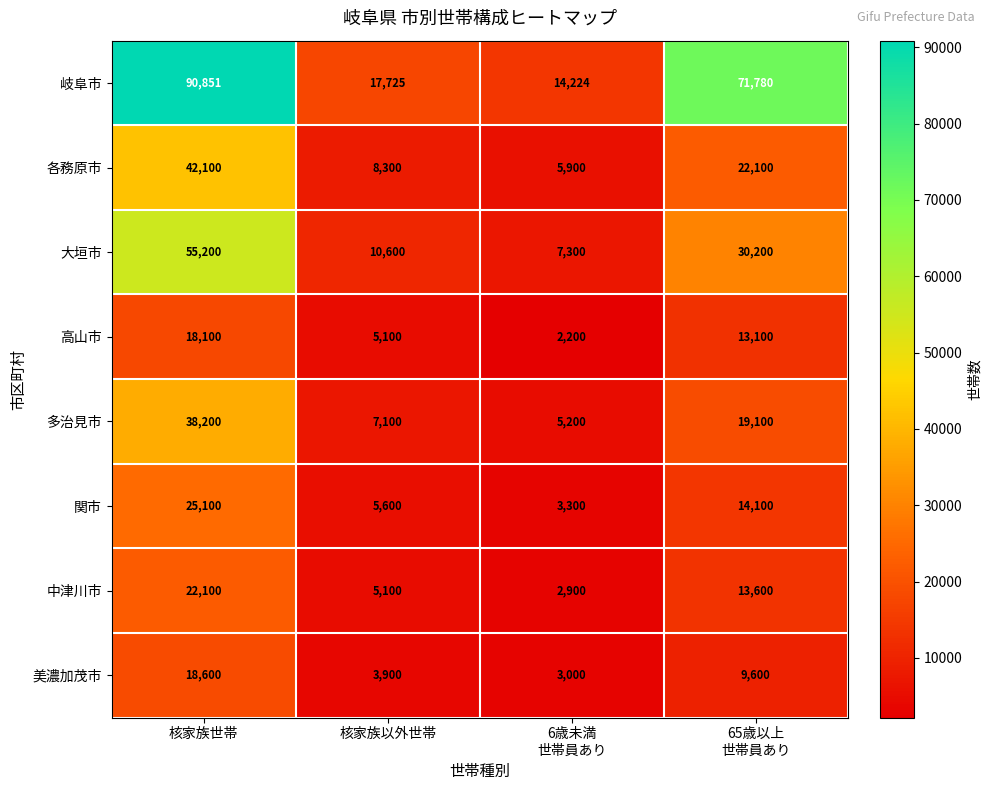

Where does the 各務原市 series first go above 22100?

核家族世帯